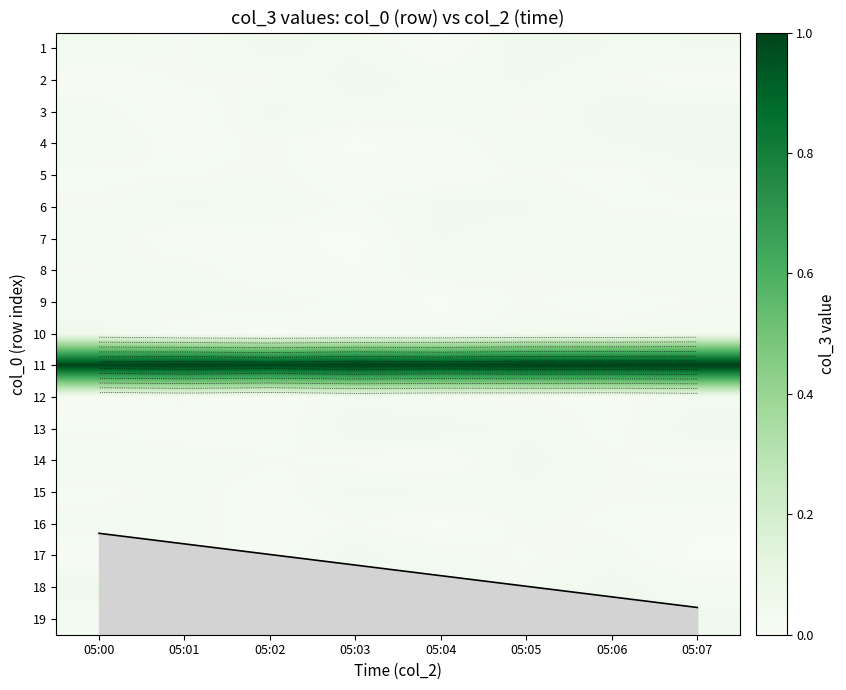

Rank the series at 05:04 from lowest to highest value.

9, 16, 1, 14, 5, 4, 10, 19, 12, 18, 17, 2, 8, 3, 15, 7, 6, 13, 11